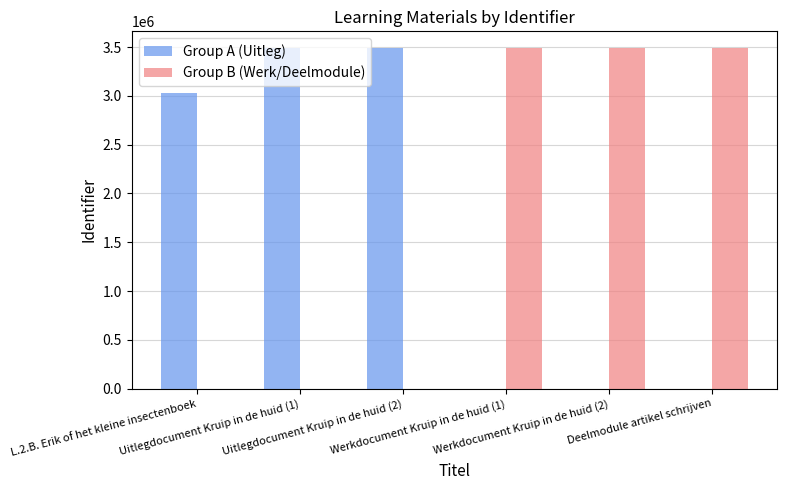

What is the sum of all Group A (Uitleg) values?

10011145